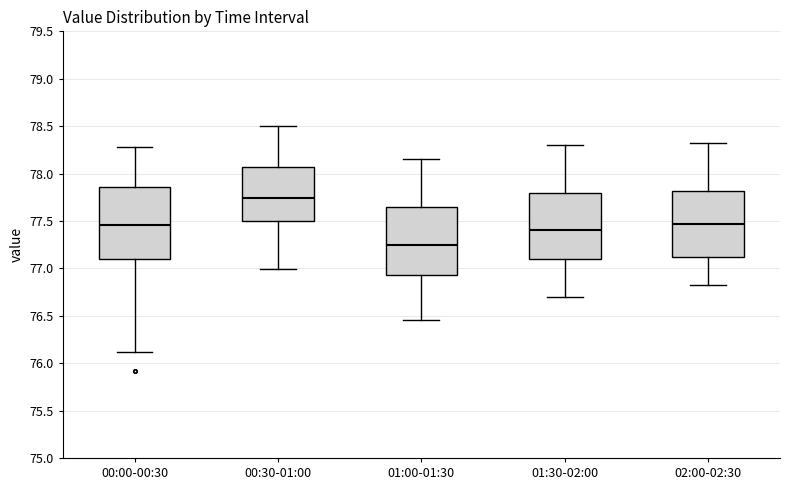

Where does the upper whisker of the box for 01:30-02:00 end on the y-axis? The values are not printed on the chart, so give them approximately, as read against the axis.

78.30